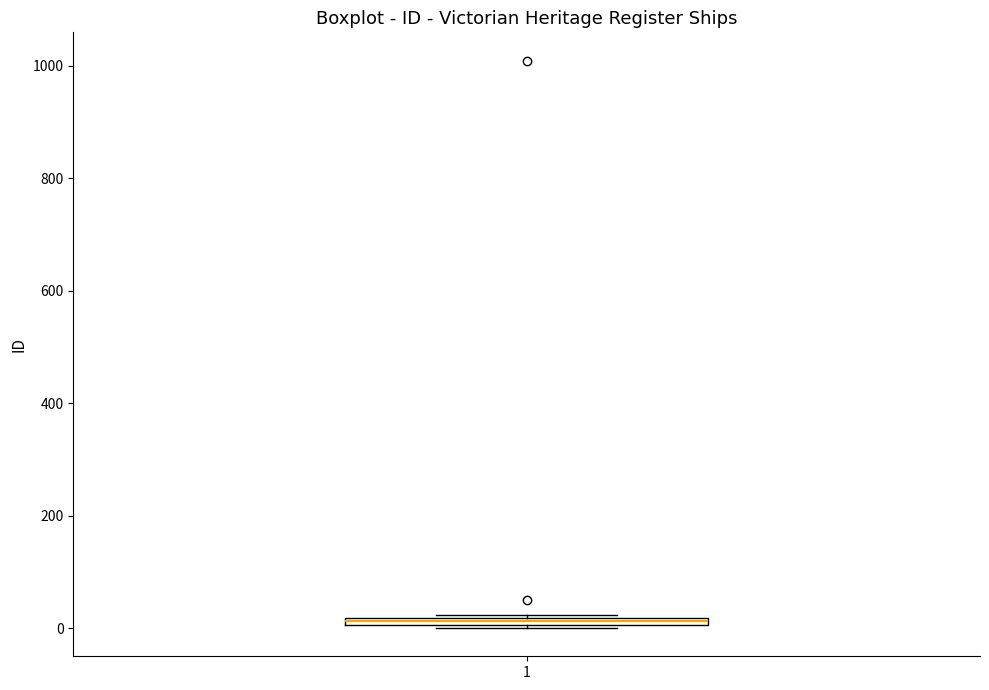

Where is the upper edge of the box at x = 1 on the y-axis? The values are not printed on the chart, so give them approximately, as read against the axis.

20